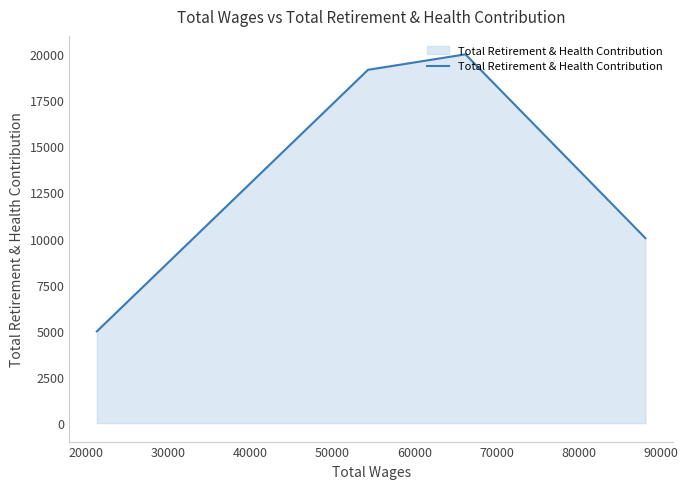

What is the greatest value displayed?

19979